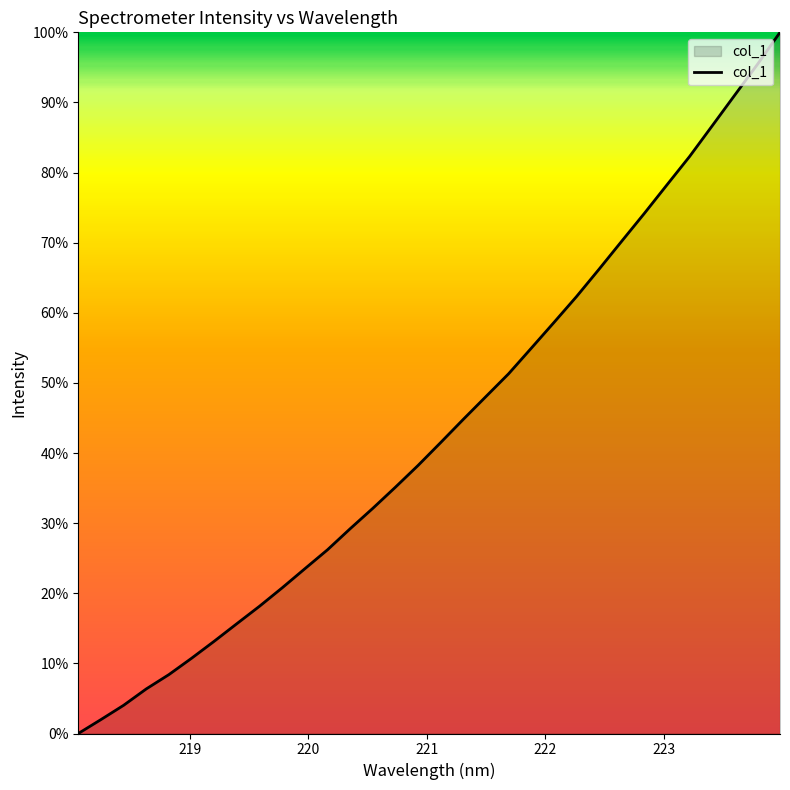

What is the difference between the maximum and minimum values?

100.0